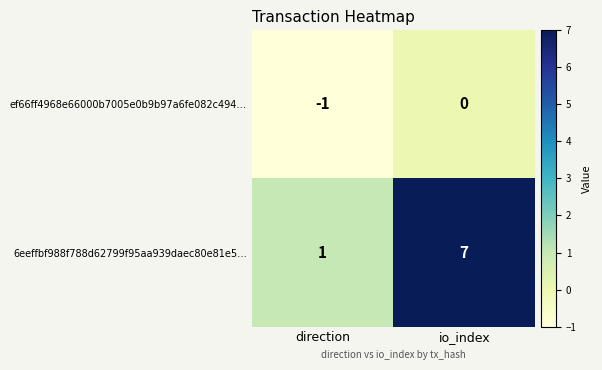

Which label corresponds to the largest value in the chart?

io_index